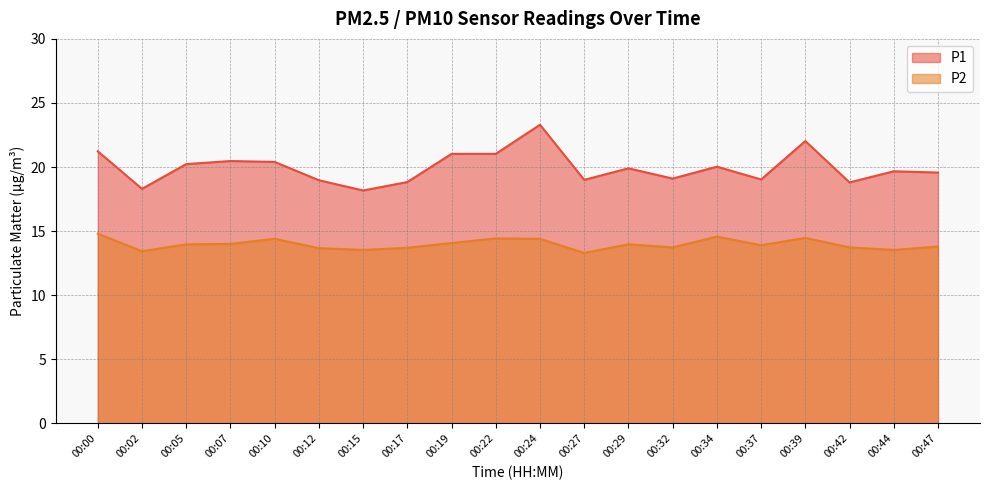

Does the chart display data point markers on the line(s)?

No